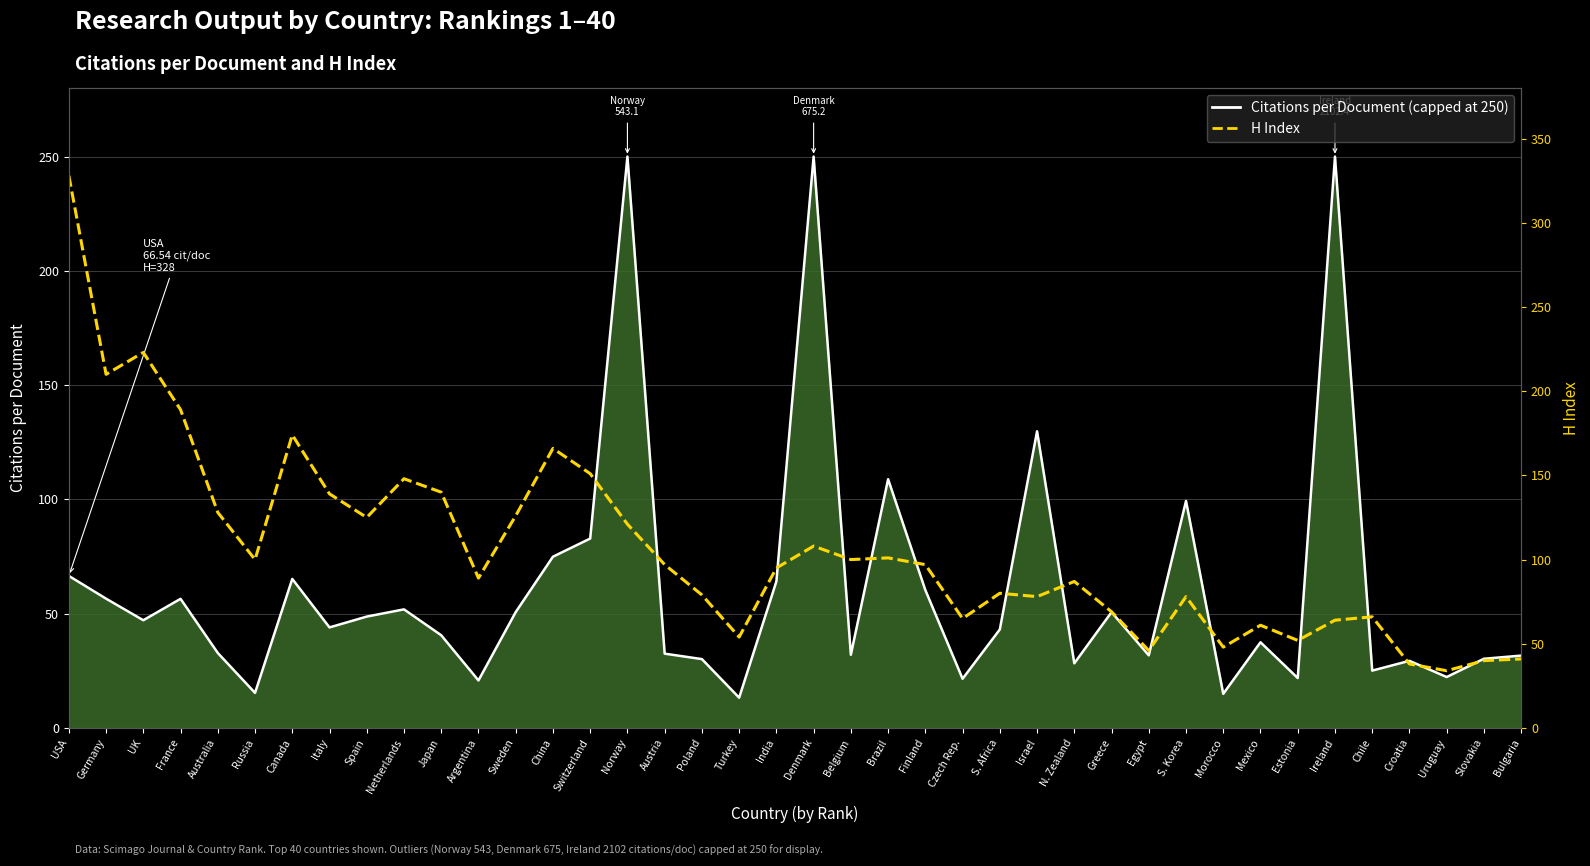

What is the difference between the maximum and minimum values in the H index series?

294.0